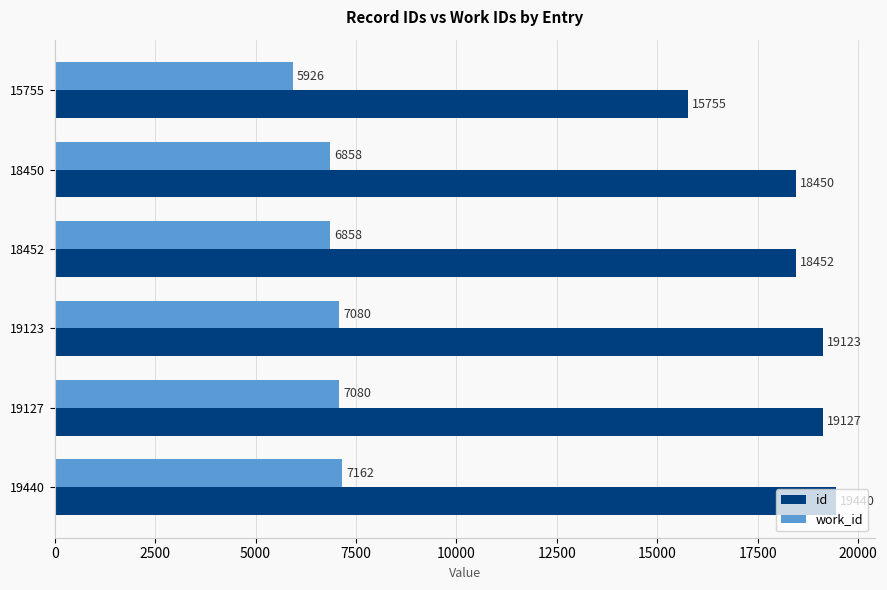

What is the value of the work_id bar at the 4th from the left?

7080